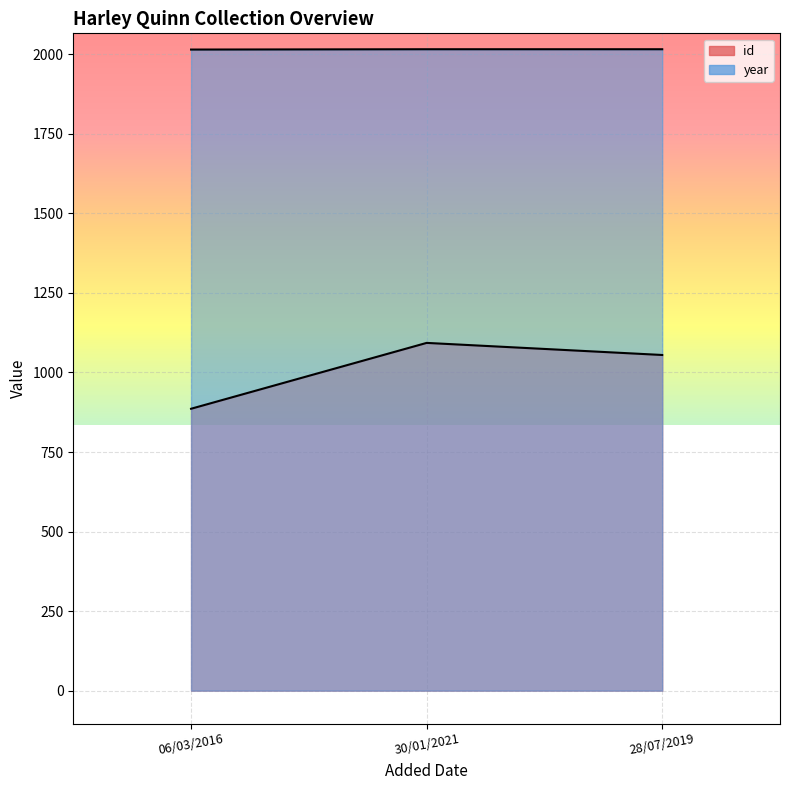

At which category does the chart reach its peak across all series?

30/01/2021